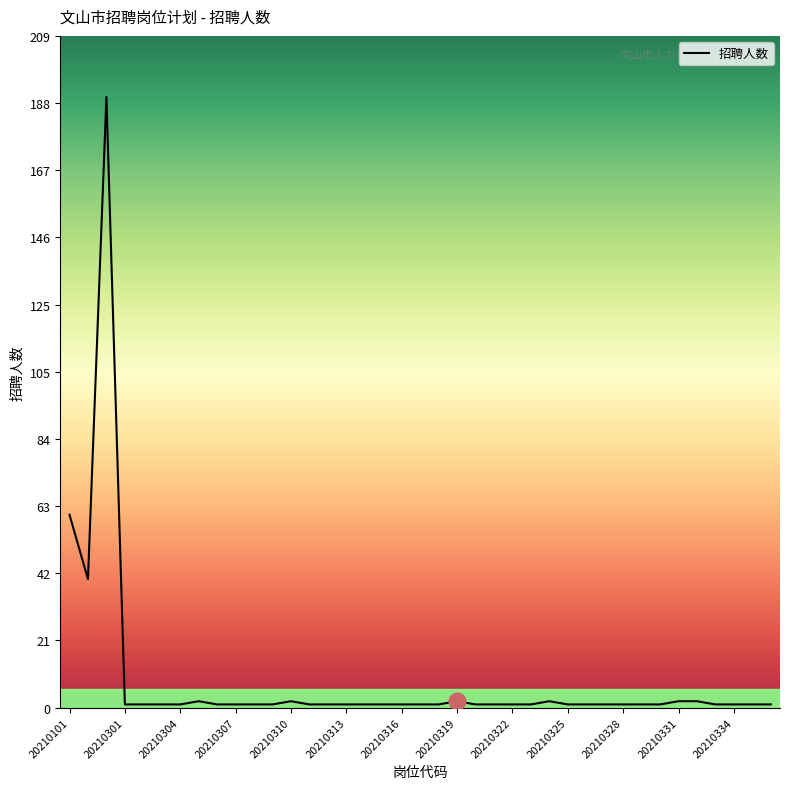

What is the greatest value displayed?

190